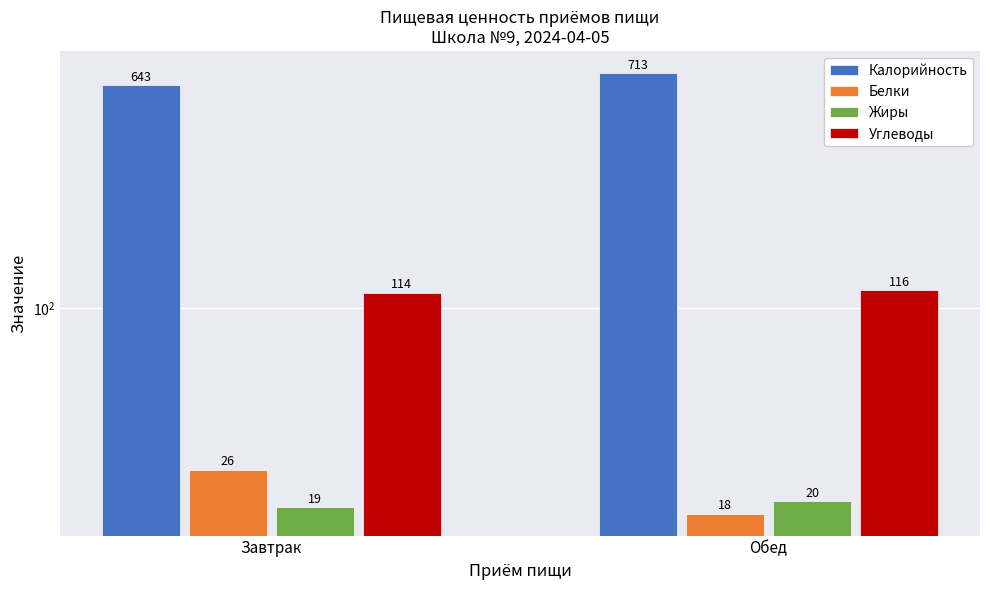

Reading right to left, transcribe all the data shown in this chart.

Калорийность: 713	643
Белки: 18	26
Жиры: 20	19
Углеводы: 116	114